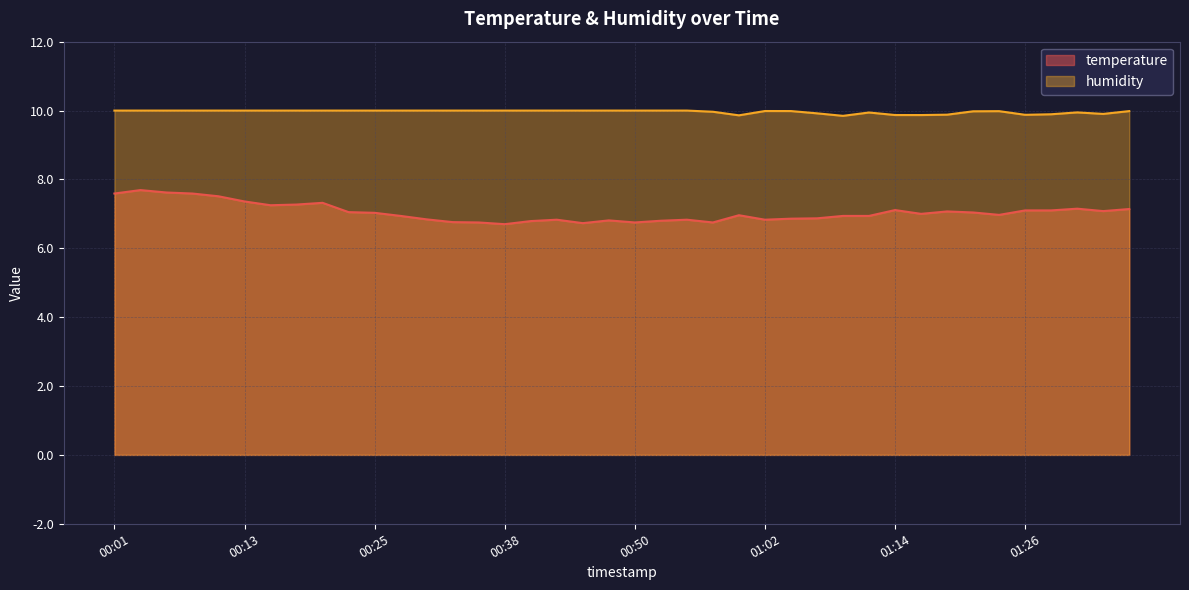

At which category does temperature reach its first local peak?

00:03